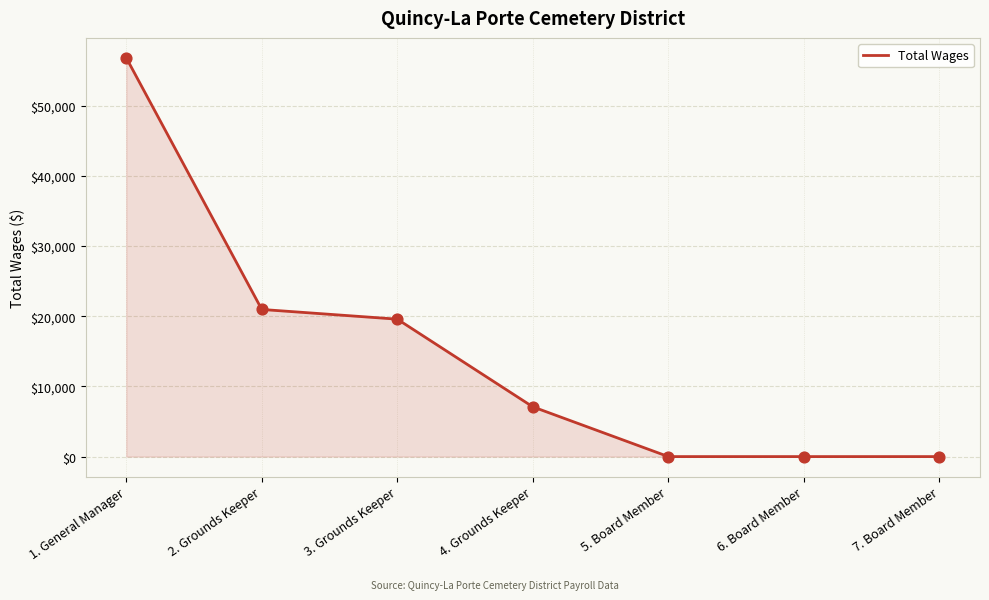

Between 1. General Manager and 5. Board Member, which is larger?

1. General Manager